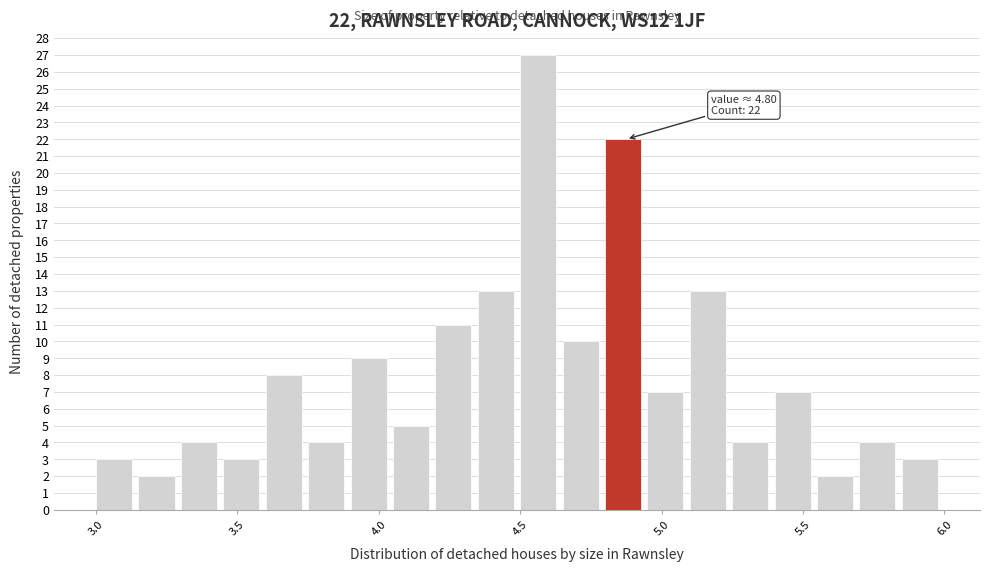

Around what value on the x-axis is the tallest bar? Give the approximate position of its centre, as read against the axis.

4.55